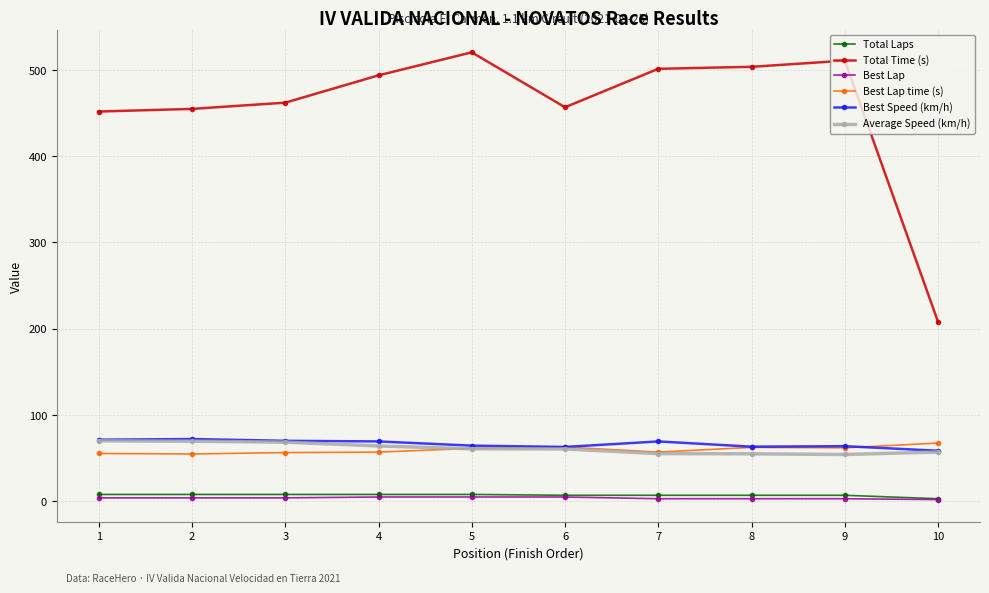

True or false: Total Time (s) and Best Lap time (s) intersect in this chart.

False